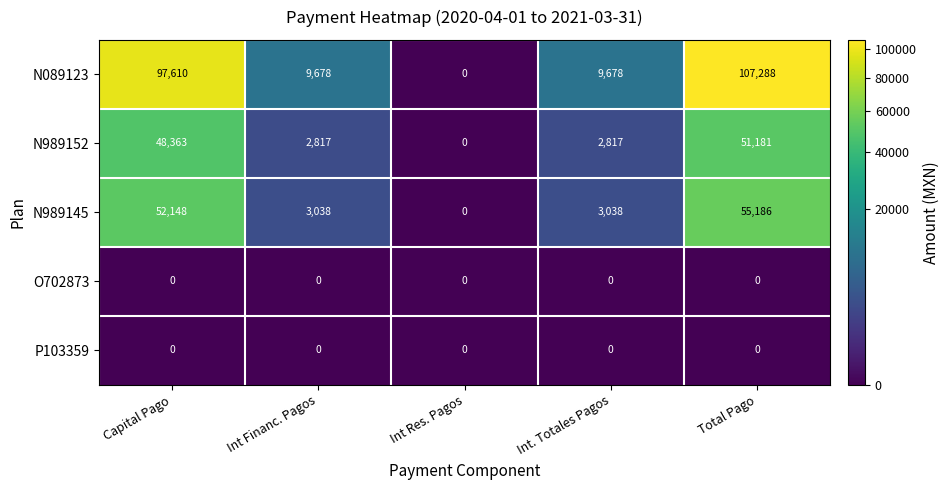

The value of O702873 at Int Res. Pagos is 0. True or false?

True